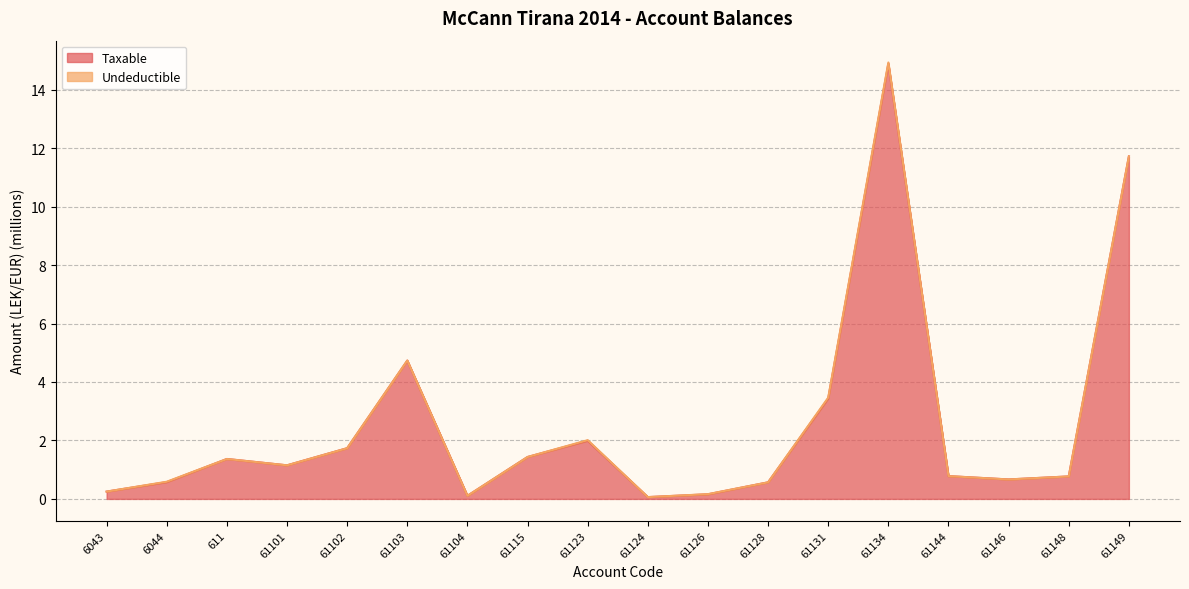

What is the change in value from 61131 to 61149?

+8.3